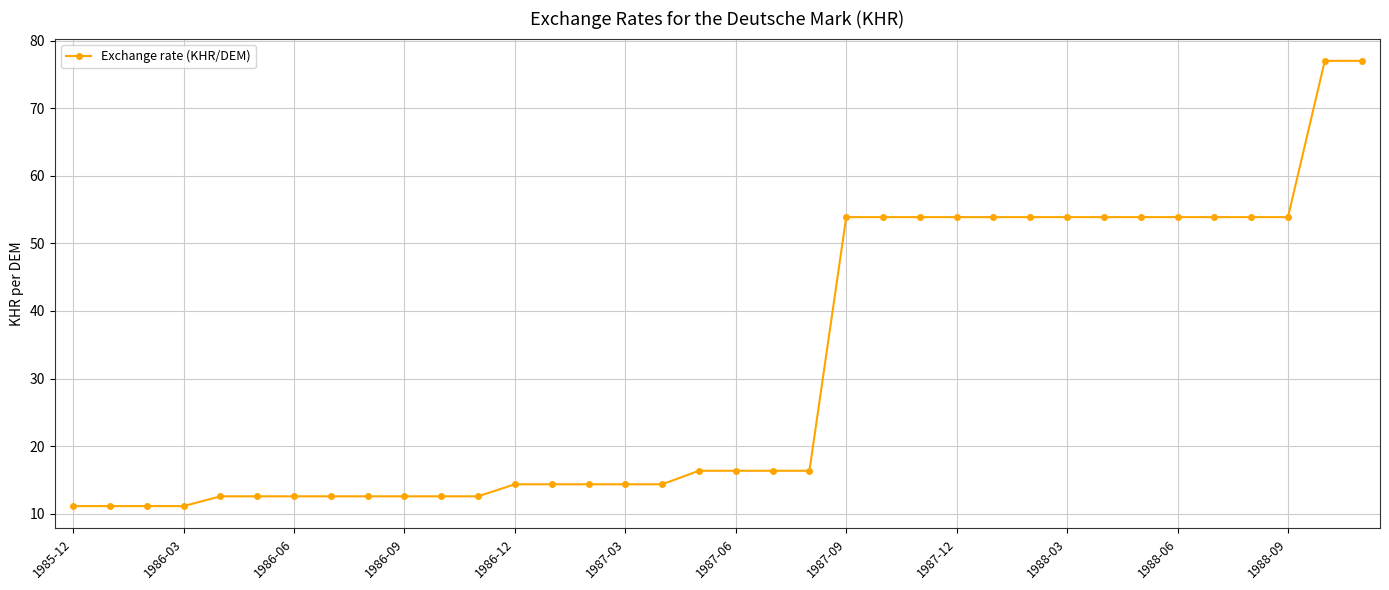

What is the greatest value displayed?

77.0